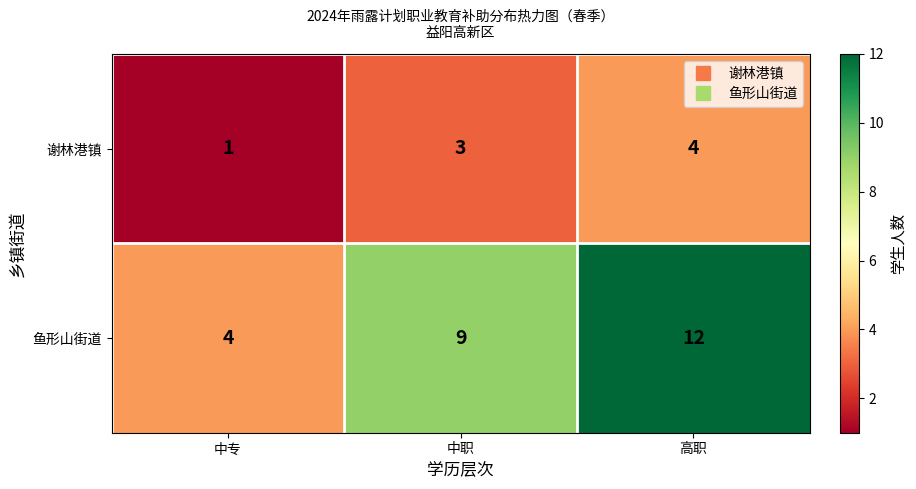

List the series in order of their peak value, lowest first.

谢林港镇, 鱼形山街道